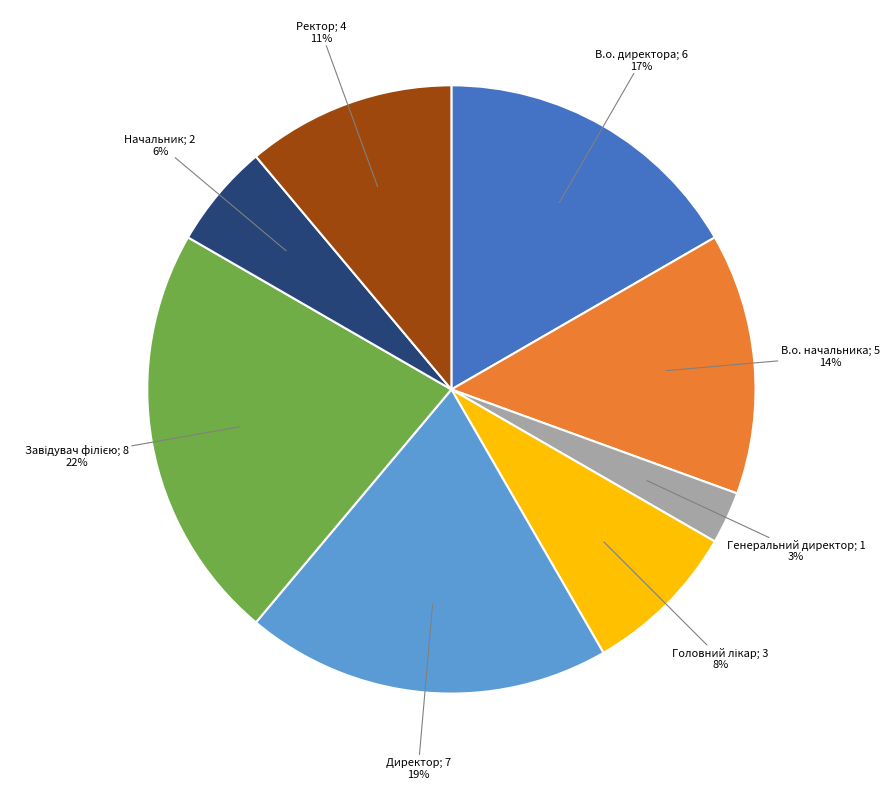

To the nearest percent, what is the difference between the largest and smallest slice percentages?

19%